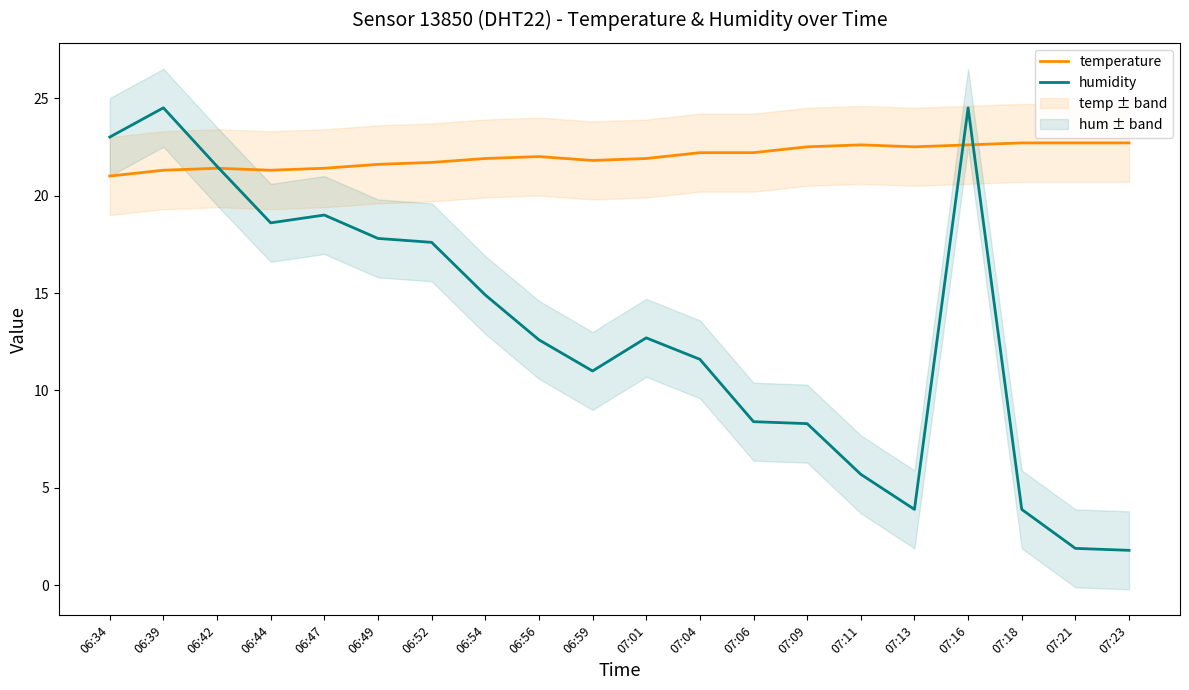

What is the label of the 8th point from the left?

06:54